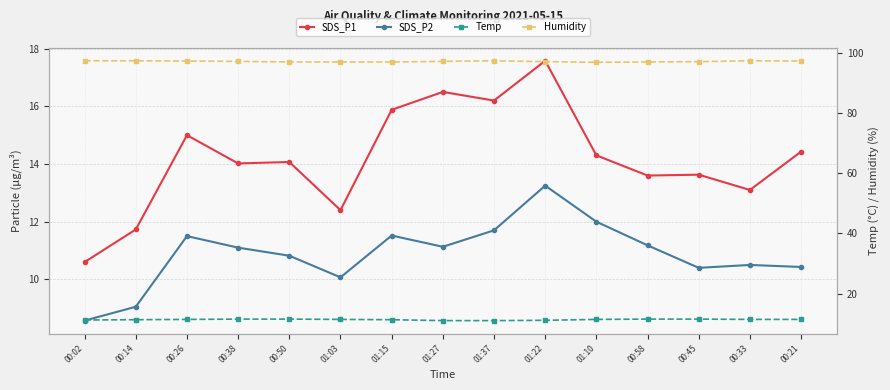

What is the label of the 14th point from the right?

00:14